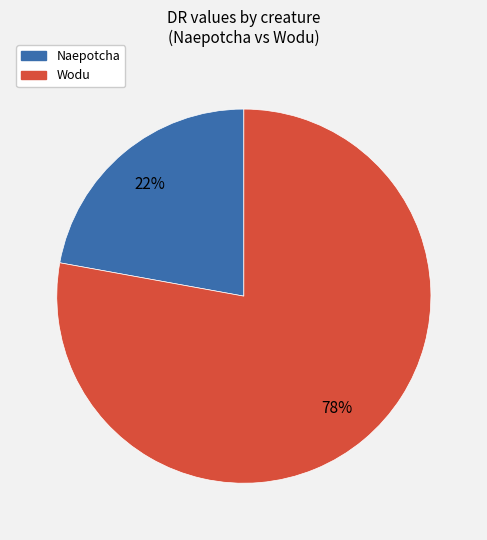

To the nearest percent, what percentage of the pie is Wodu?

78%